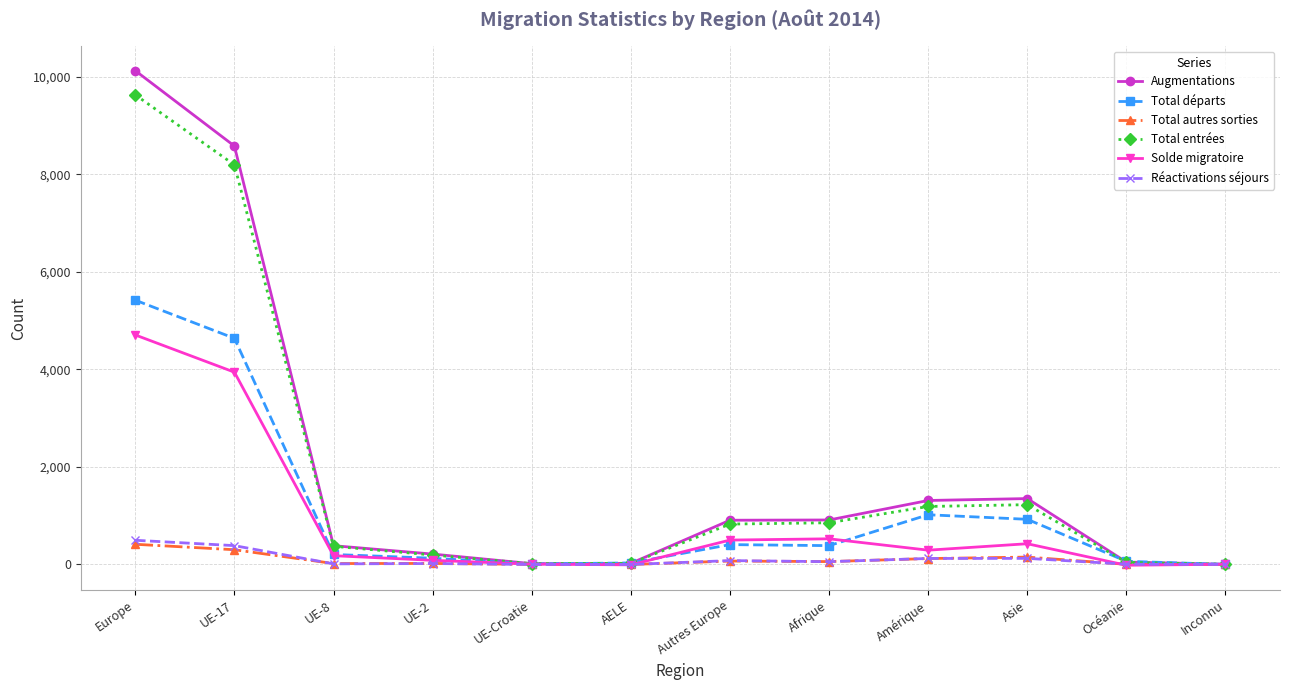

At which category is the sum across all series the highest?

Europe